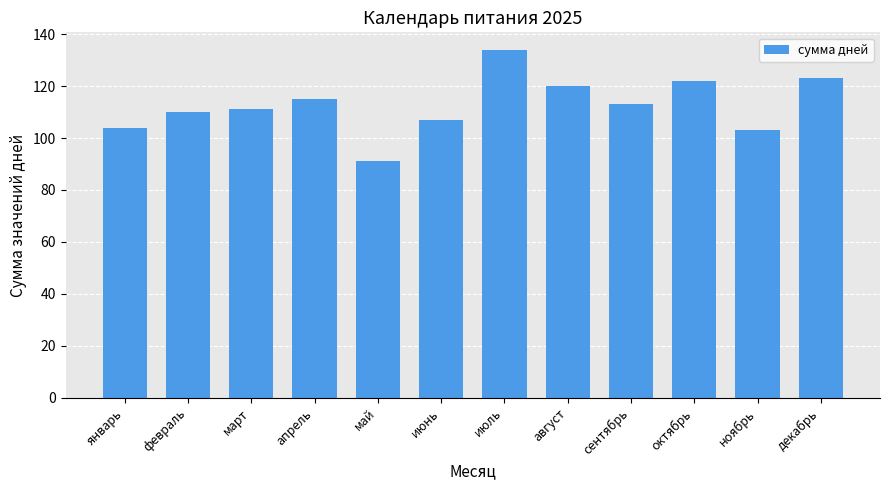

What is the value of the 7th bar from the left?

134